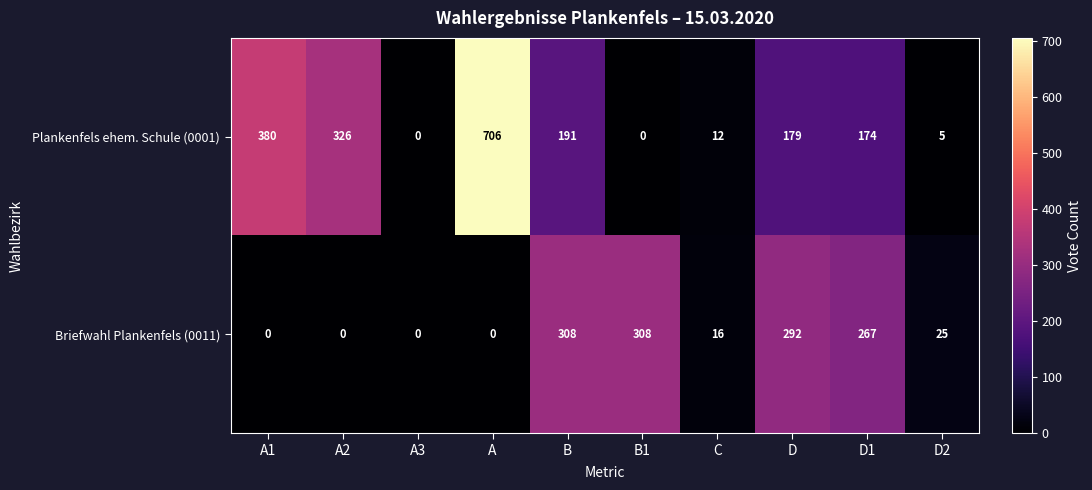

Count the number of data series in this chart.

2